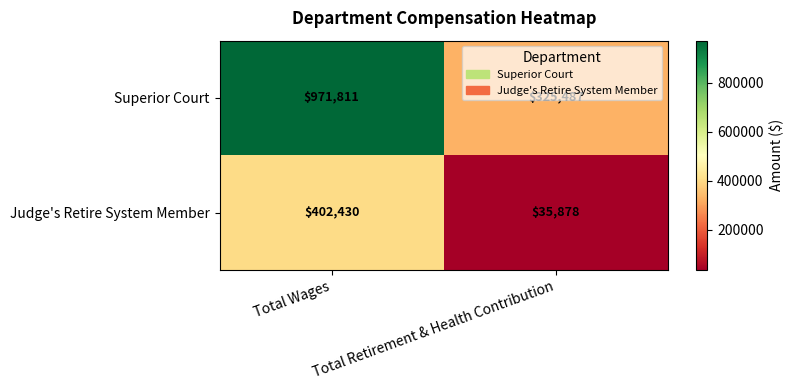

What is the sum of all Judge's Retire System Member values?

438308